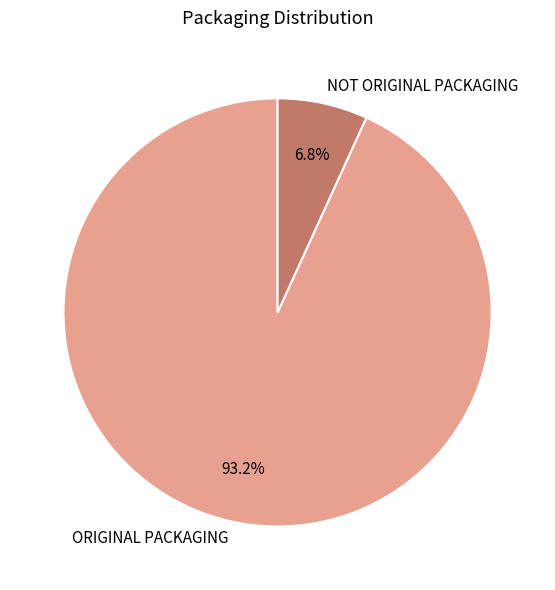

What is the smallest slice in the pie chart?

NOT ORIGINAL PACKAGING